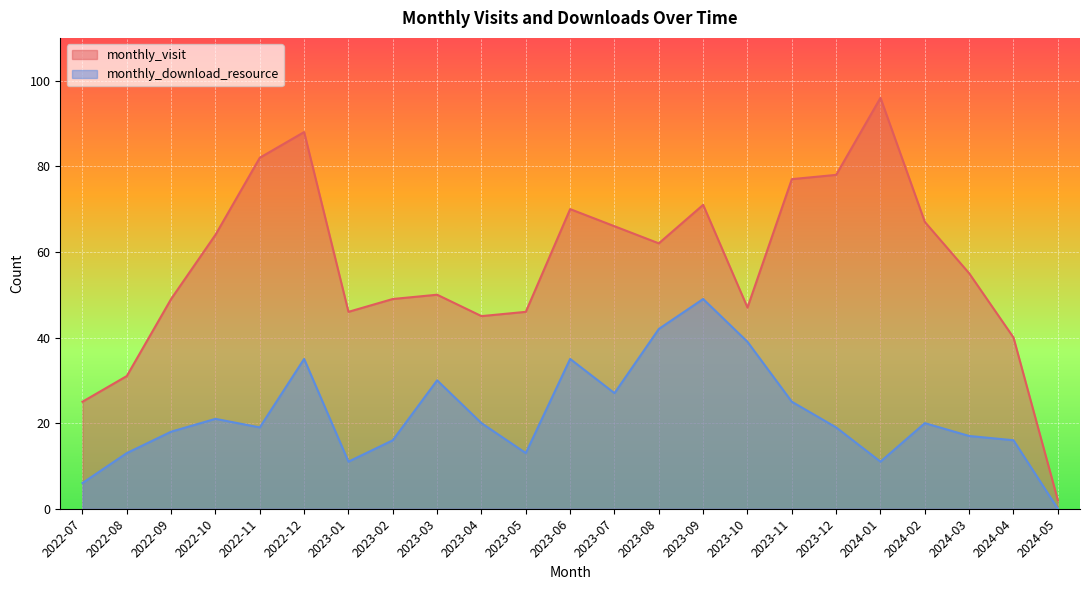

What is the label of the 22nd point from the right?

2022-08